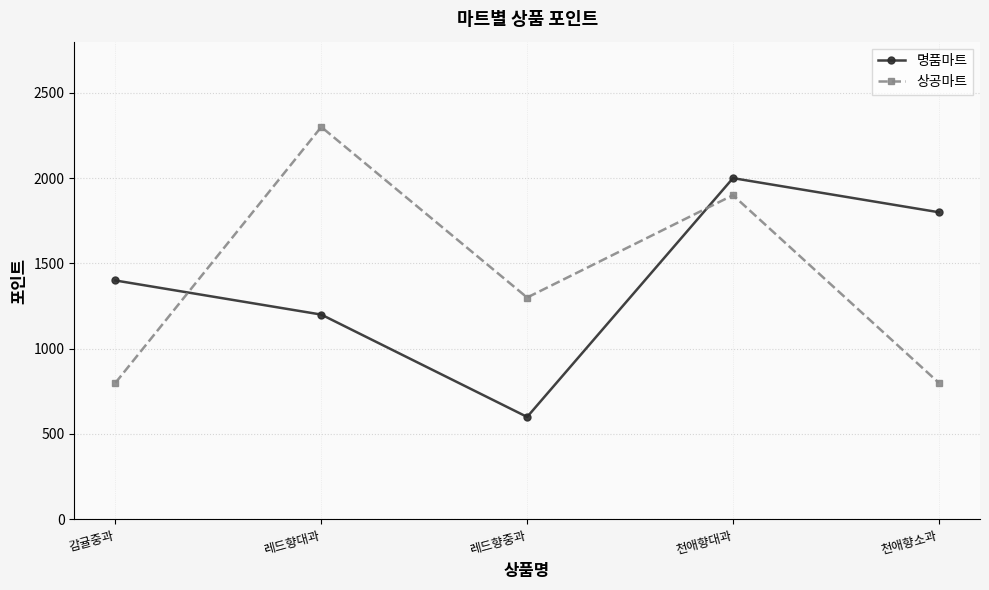

Is this an area chart (filled region under the line)?

No